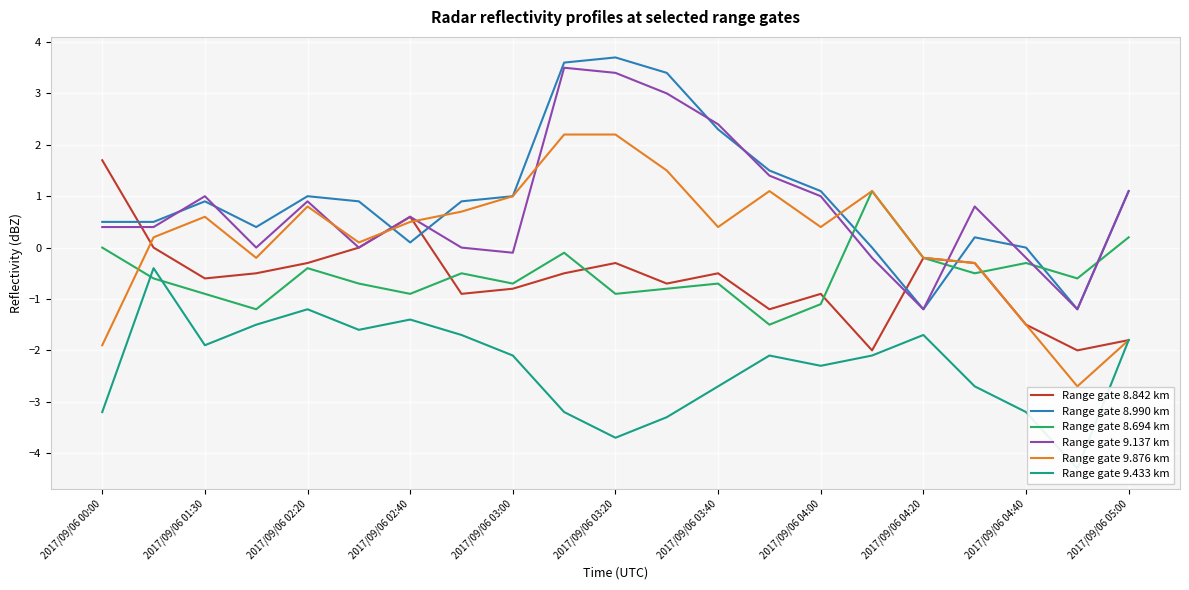

True or false: Range gate 9.137 km and Range gate 9.433 km cross at least once.

False